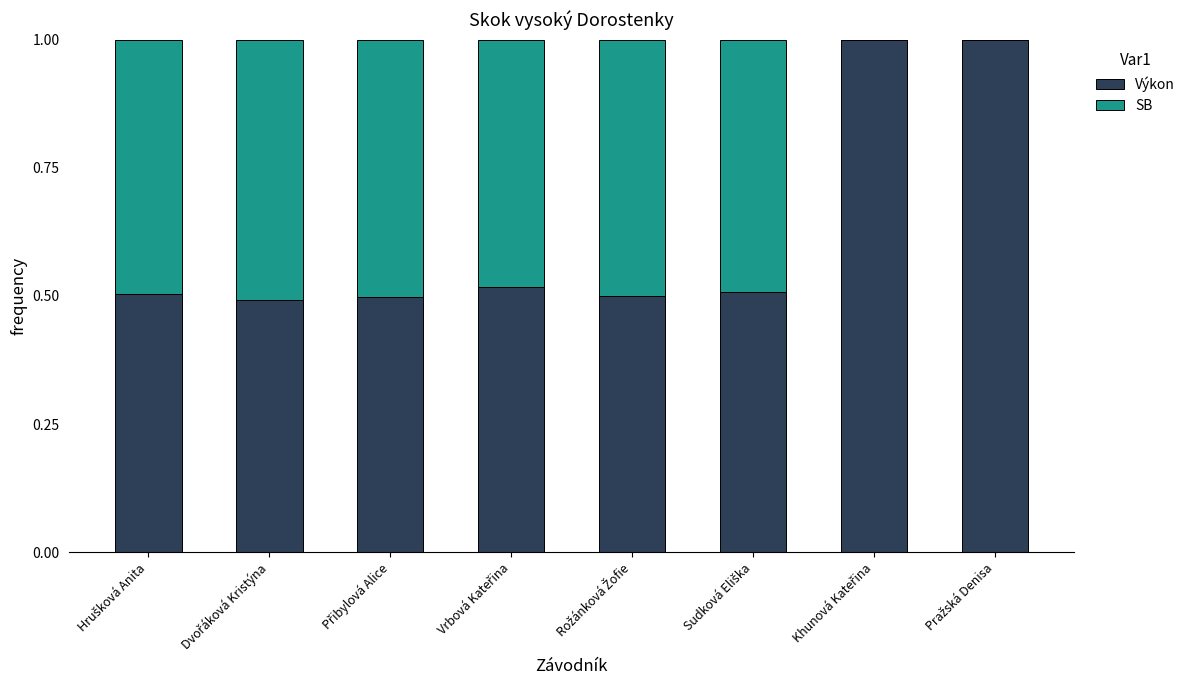

What is the highest value of the Výkon series?

1.0